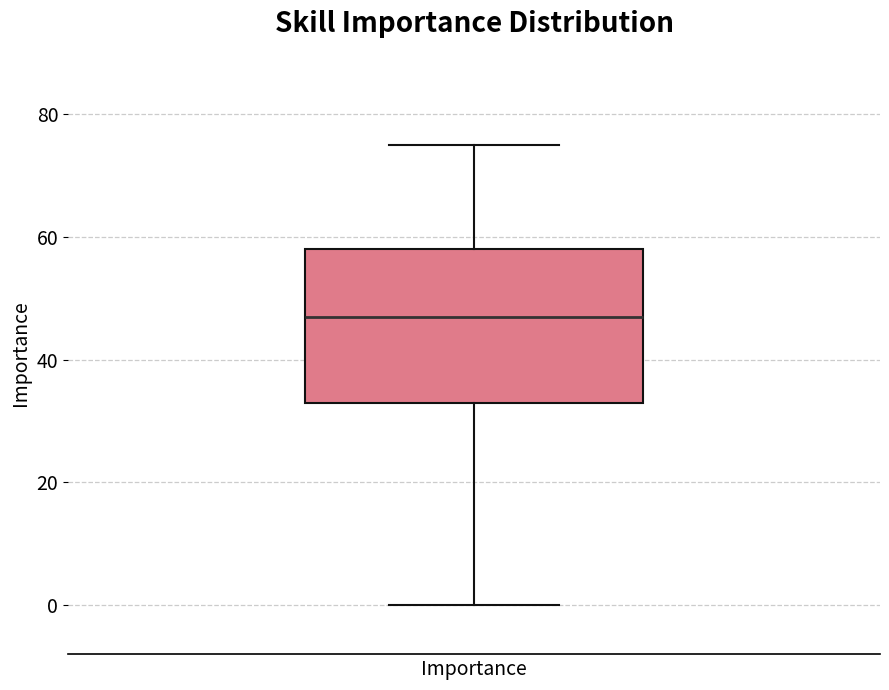

Transcribe this box plot: give where the median line is, the range the box spans, and where the two whiskers end, as read against the y-axis. The values are not printed on the chart, so give them approximately, as read against the axis.

median 48, box 34 to 58, whiskers 0 to 76